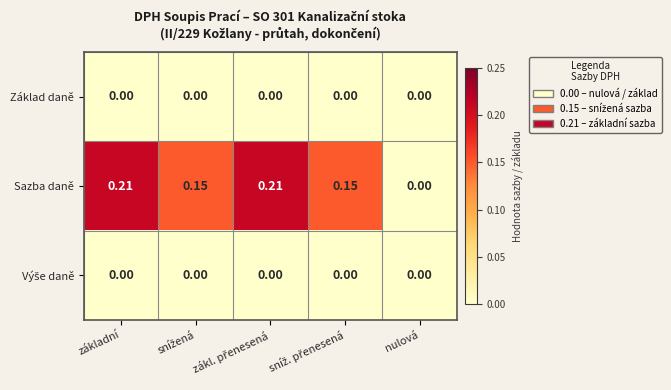

Where is Sazba daně nearest to the value 0?

nulová